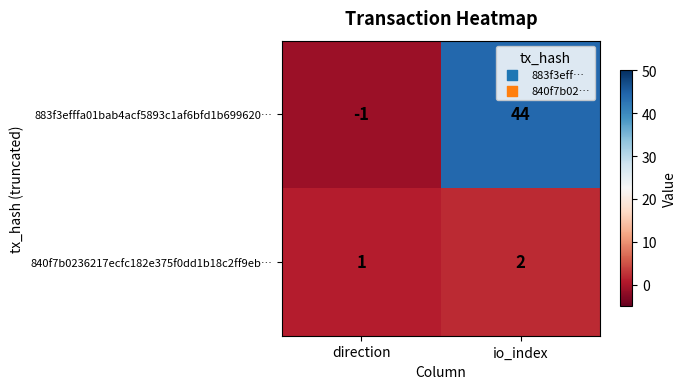

At which category is the sum across all series the highest?

io_index